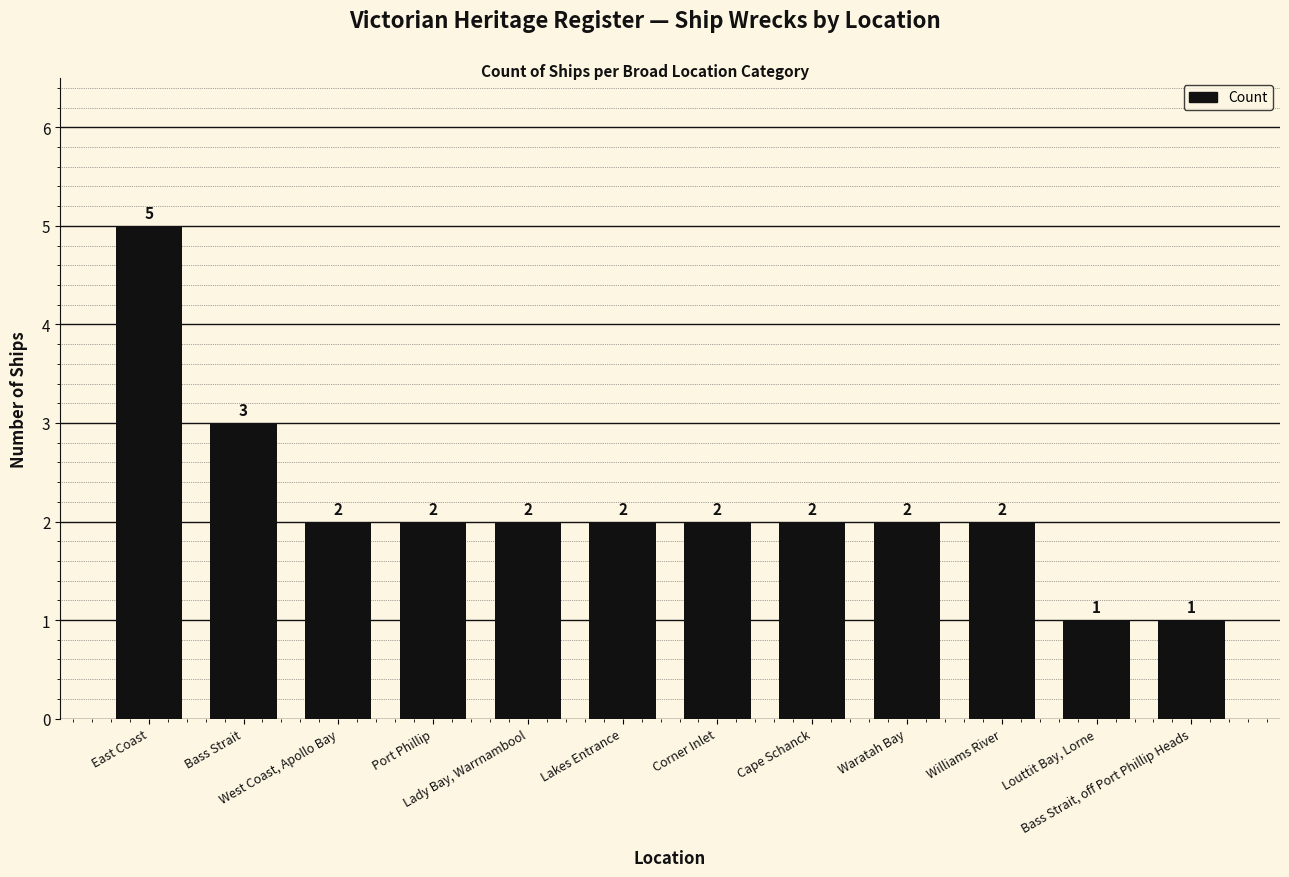

What is the value of the 8th bar from the left?

2